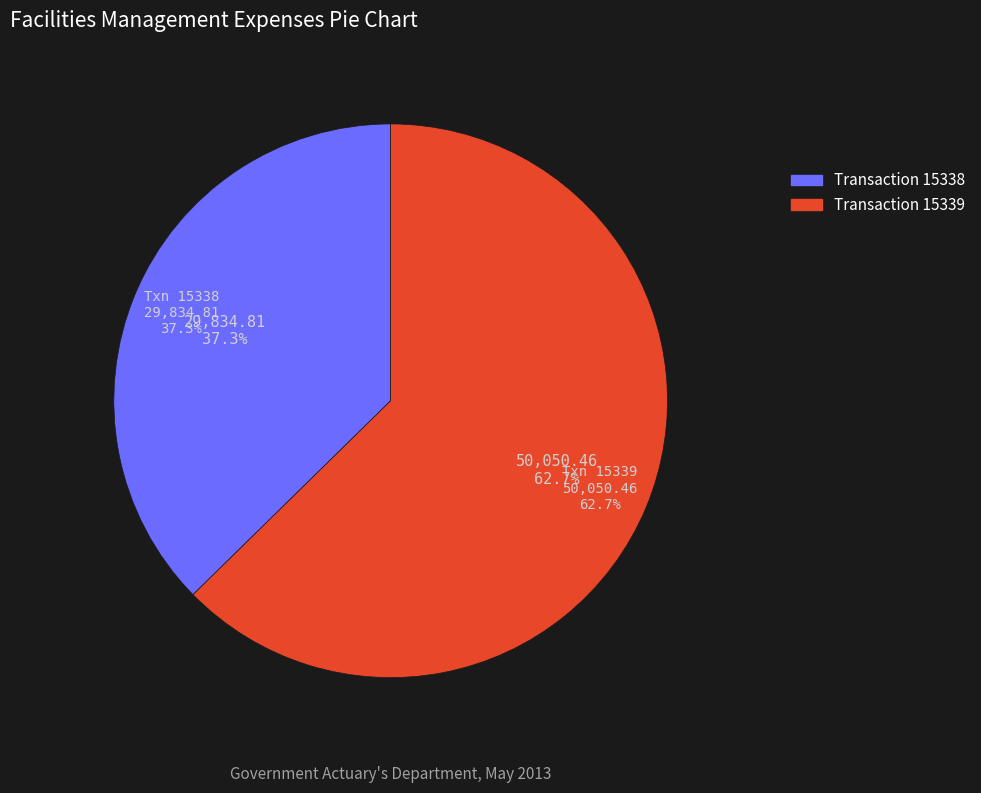

How many segments does this pie chart have?

2